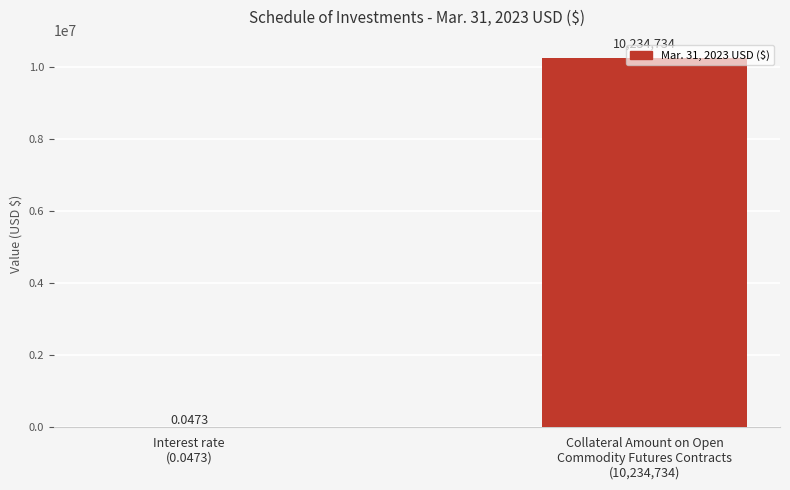

What is the average value?

5117367.0